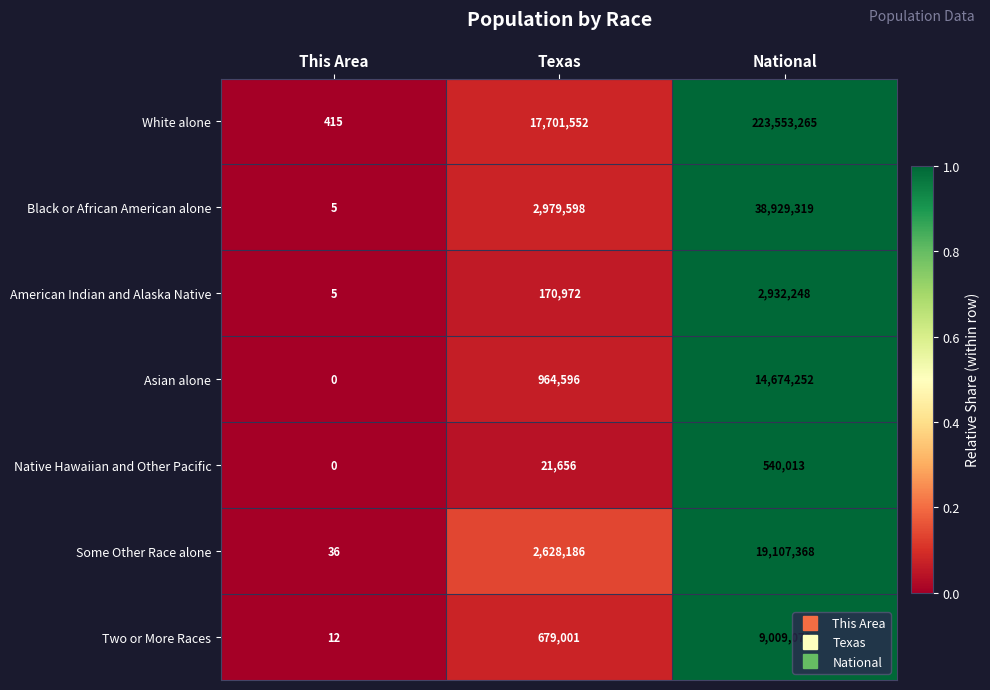

At how many categories does at least one series exceed 0?

3